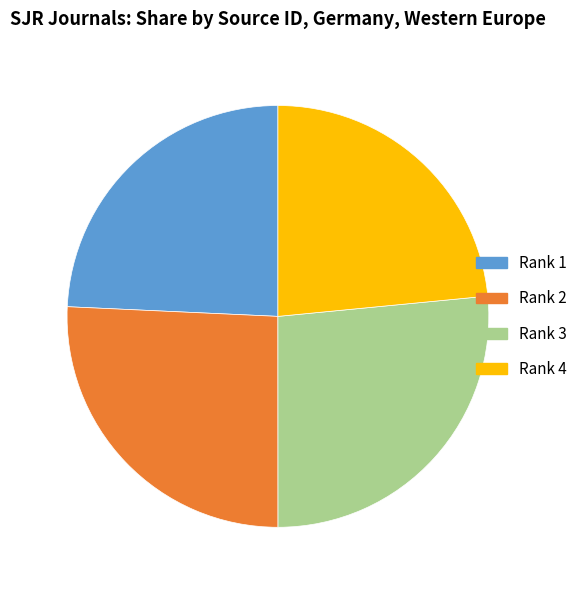

Does any single category account for the majority?

No